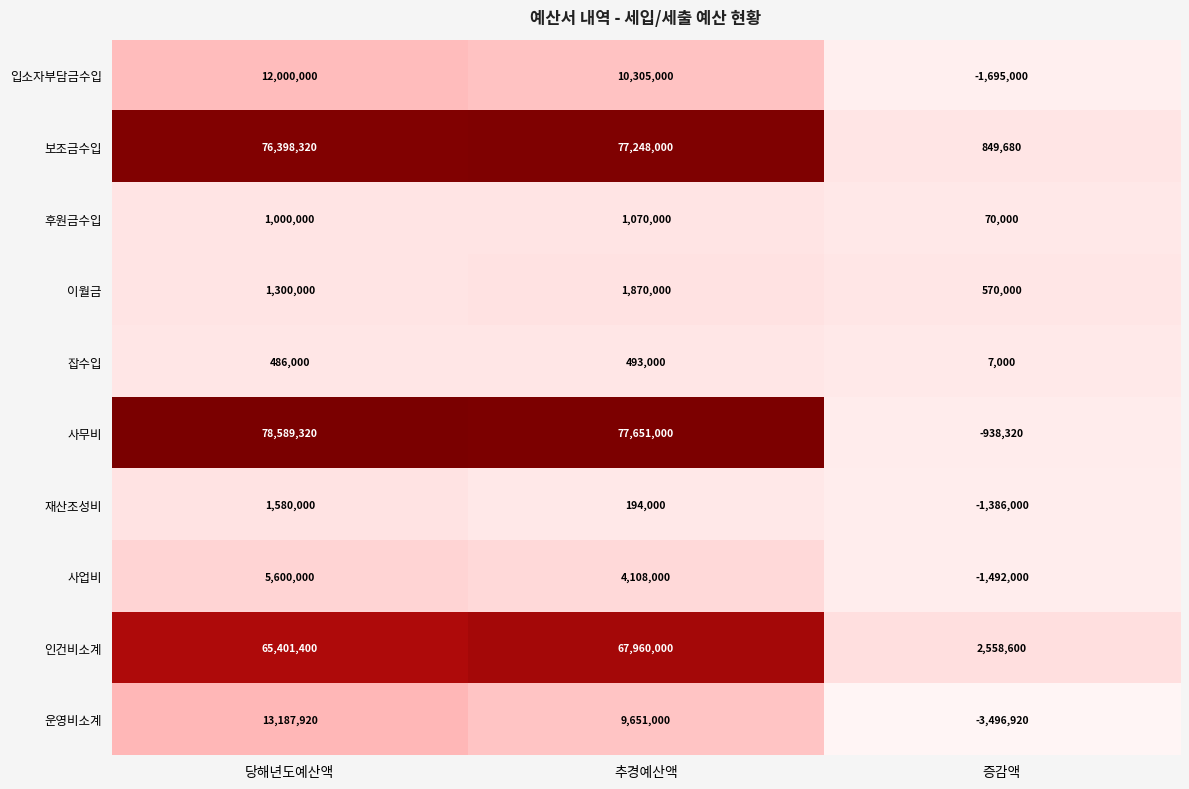

Count the number of data series in this chart.

10